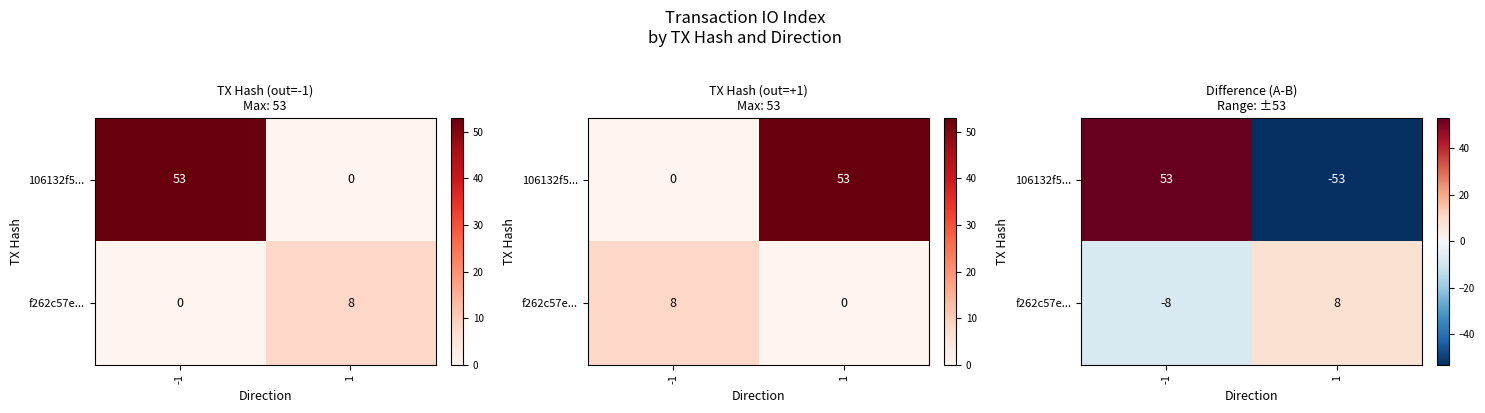

How many positive values does the 106132f5... series have?

1